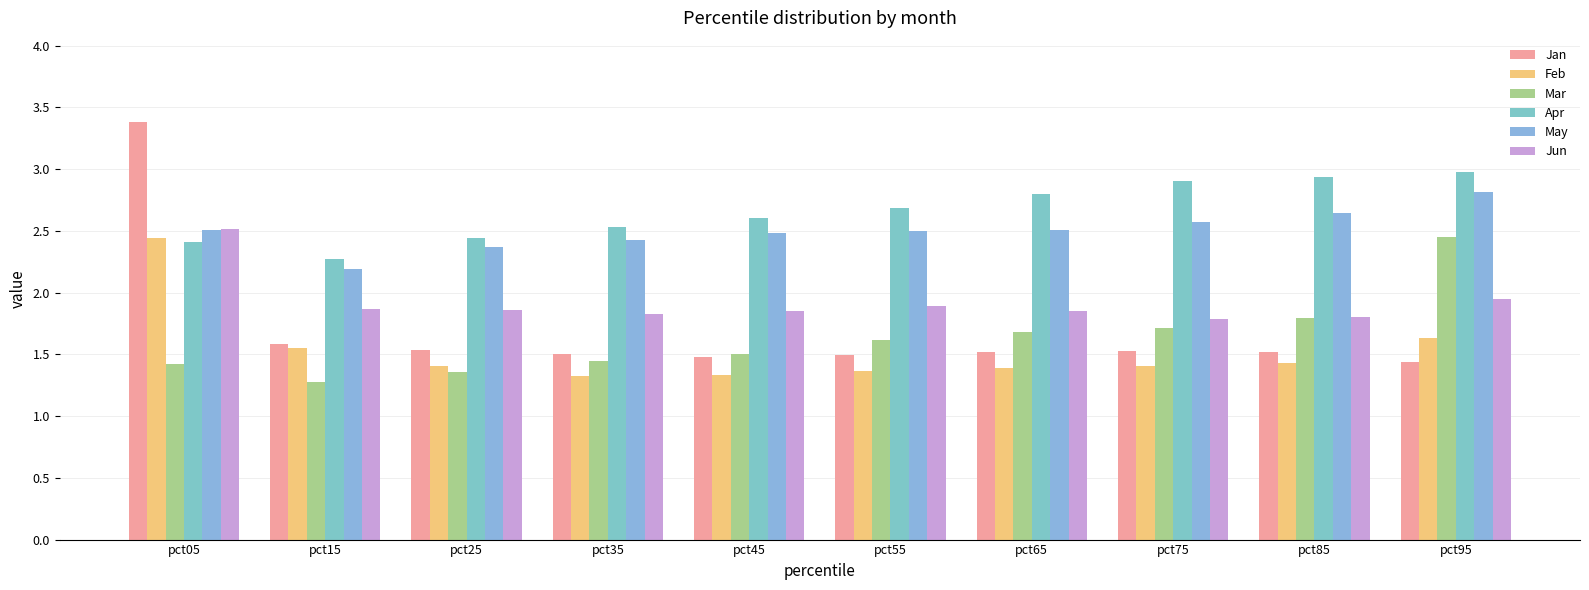

What is the value of the Jan bar at the 10th from the left?

1.4